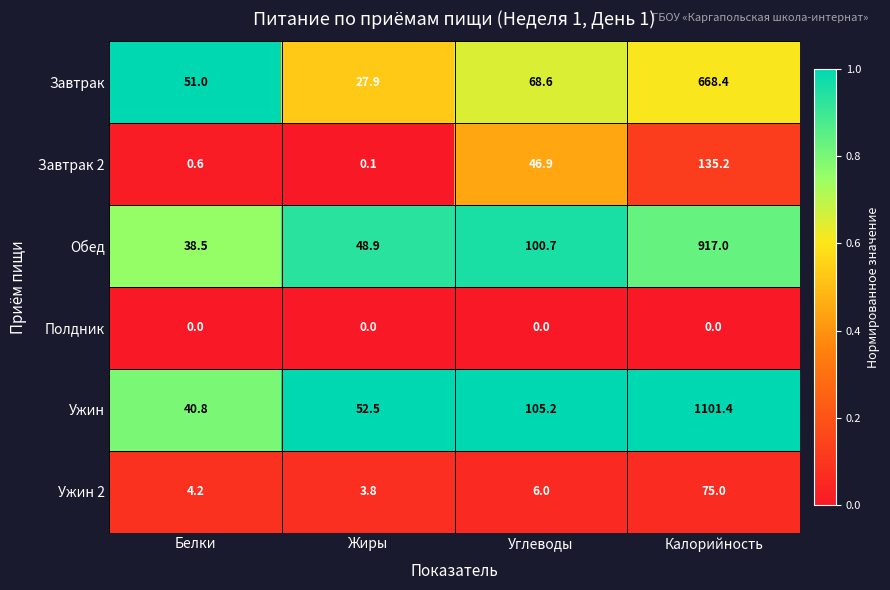

How many categories are shown in the chart?

4